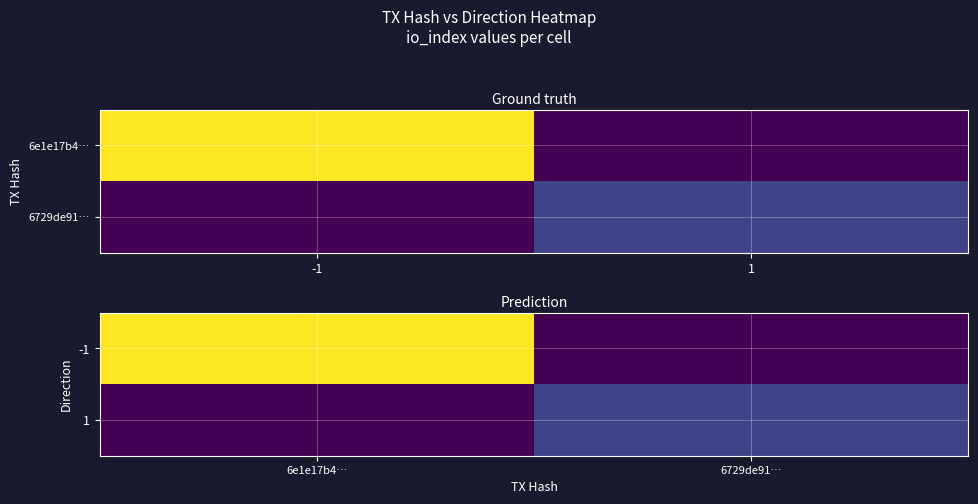

Count the number of categories in the chart.

2